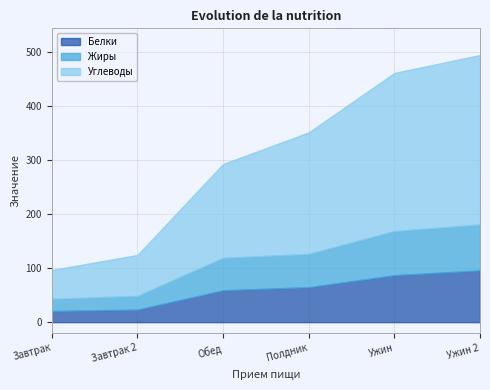

What is the difference between the second highest and minimum values in the Белки series?

66.2